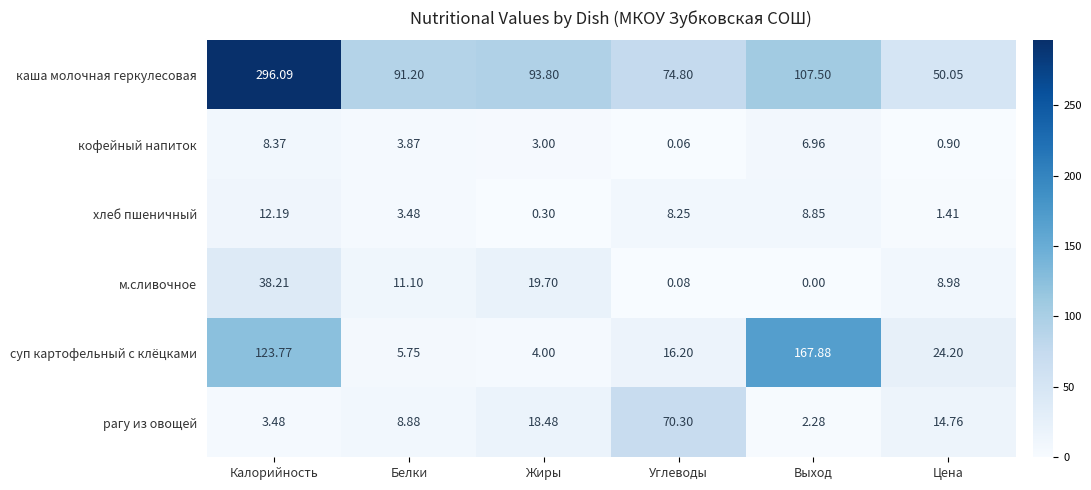

Between Жиры and Цена, which series saw the biggest shift?

каша молочная геркулесовая